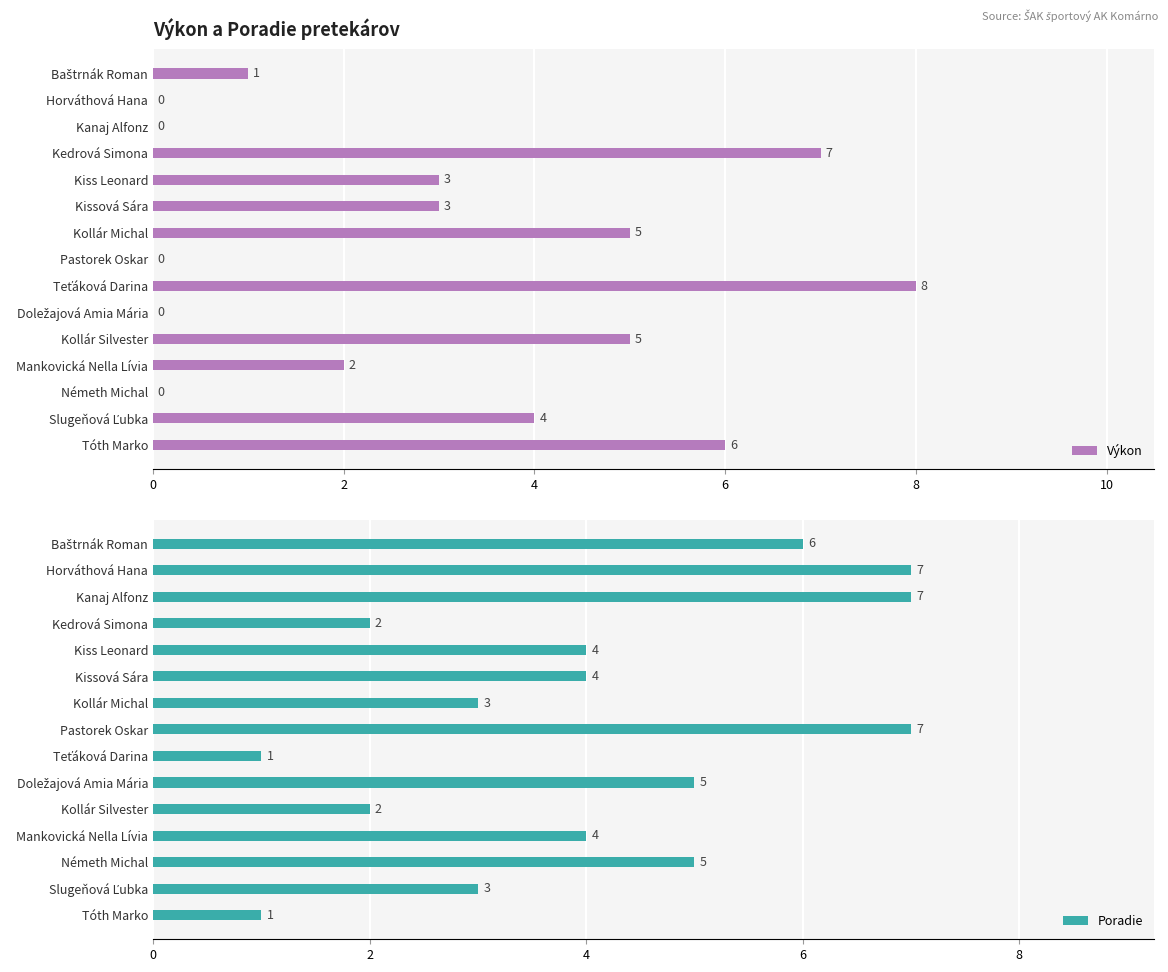

How many bars are there in each group?

2